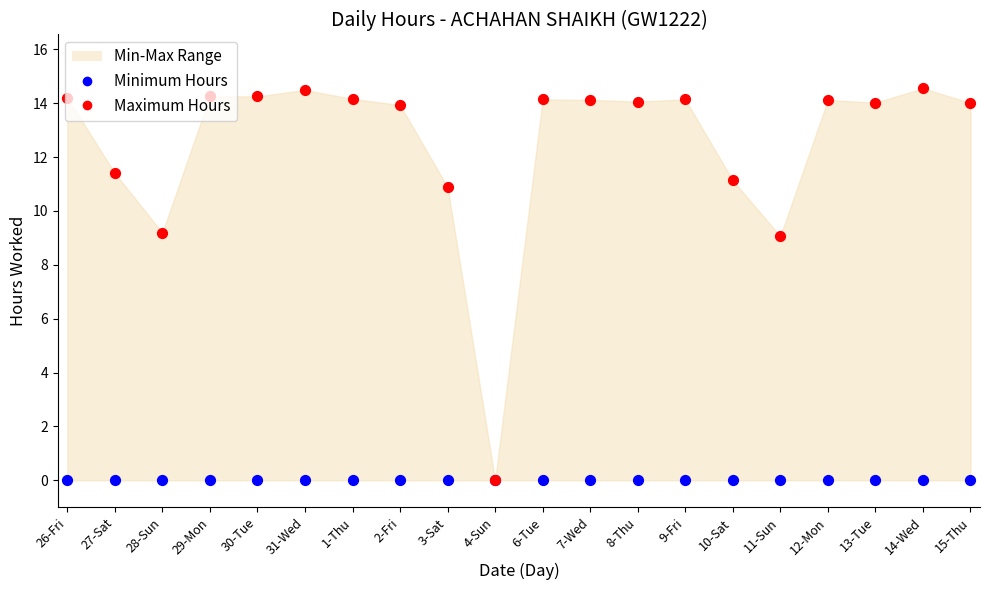

Which series has the largest total across all categories?

Maximum Hours